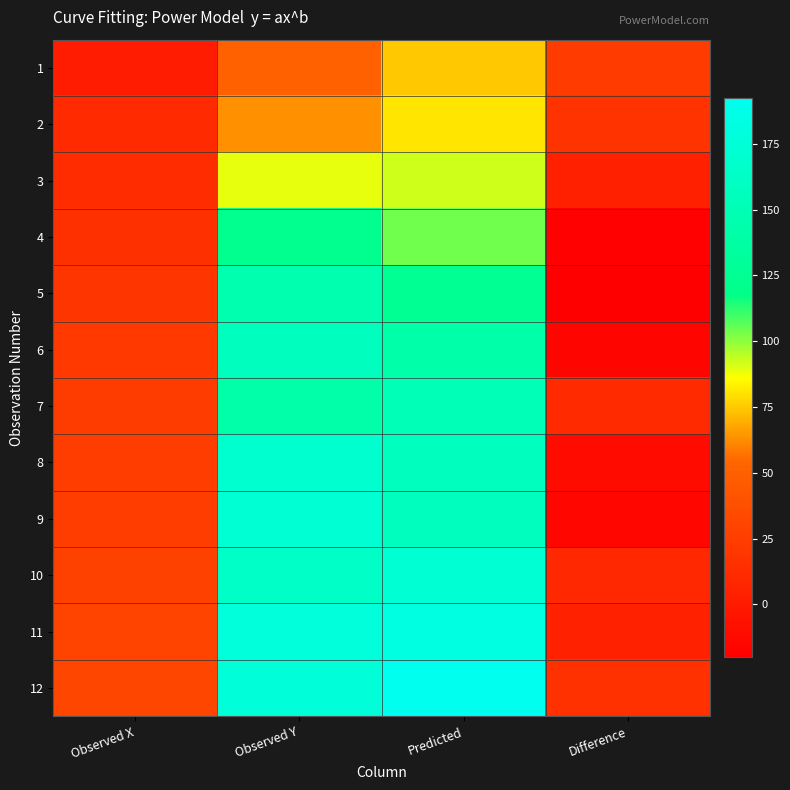

What is the difference between the highest and lowest values at Observed X?

31.0